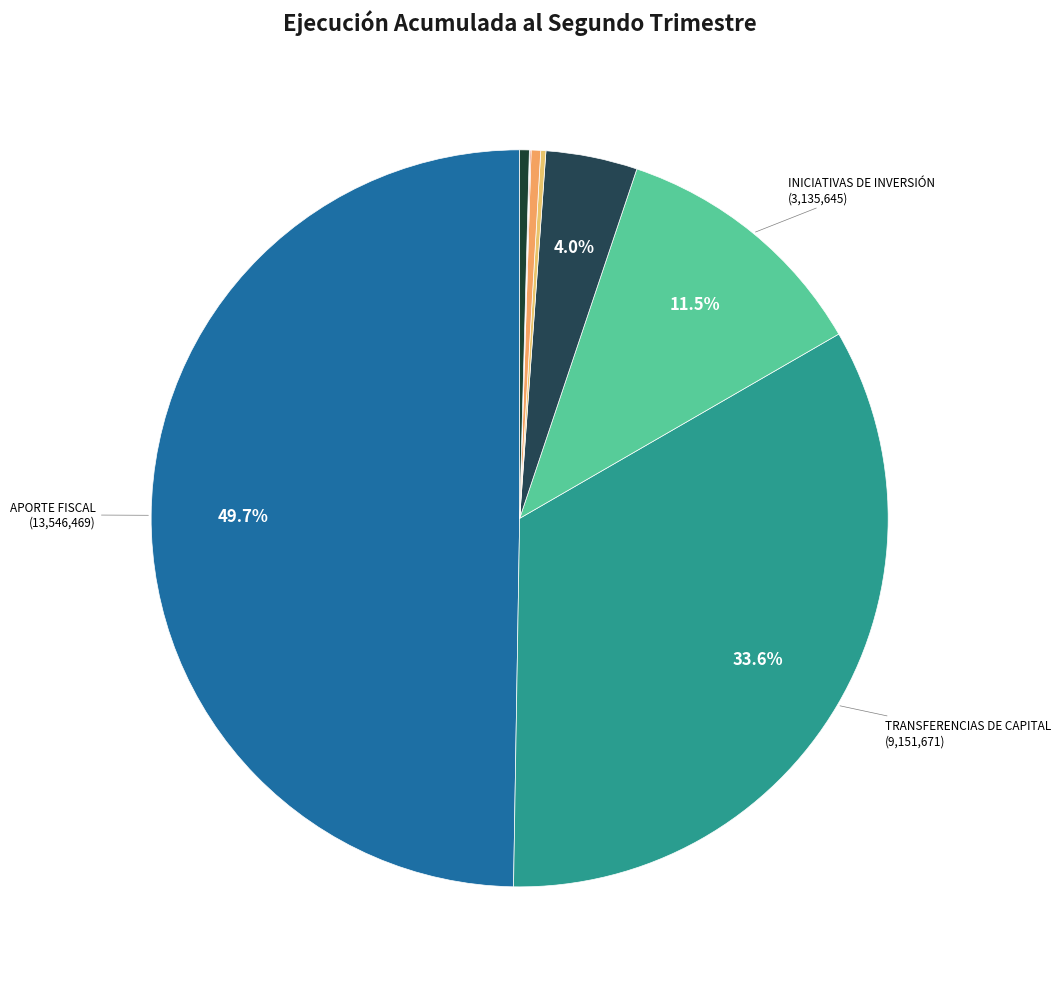

To the nearest percent, what is the average slice percentage?

10%